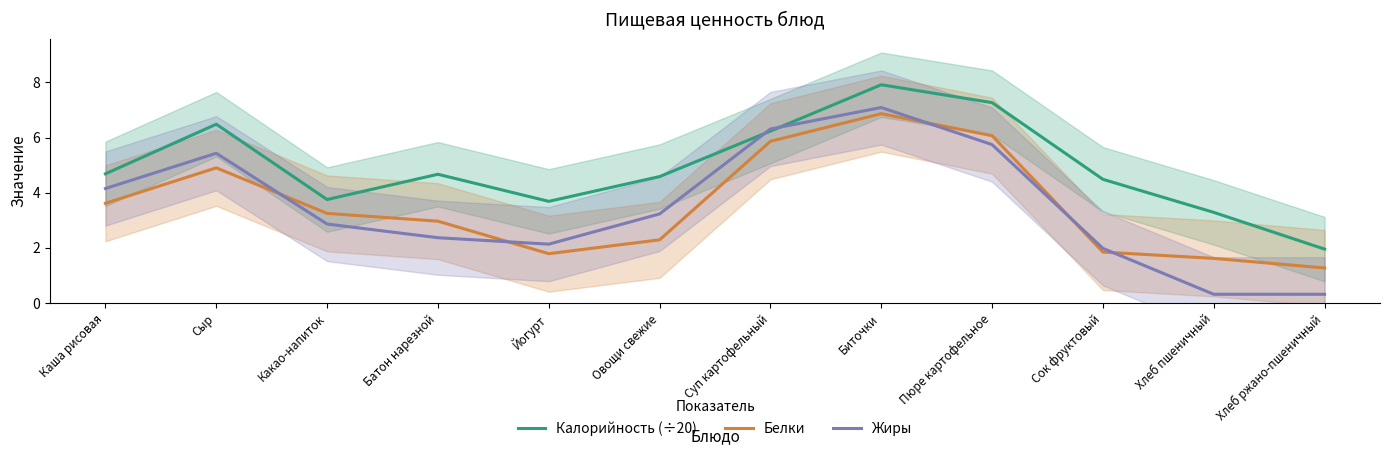

Reading left to right, what are all the values shown in this chart?

Калорийность (÷20): 4.7	6.5	3.8	4.7	3.7	4.6	6.2	7.9	7.3	4.5	3.3	1.9
Белки: 3.6	4.9	3.2	3.0	1.8	2.3	5.9	6.9	6.1	1.8	1.6	1.3
Жиры: 4.2	5.4	2.9	2.4	2.1	3.2	6.3	7.1	5.7	2.0	0.3	0.3